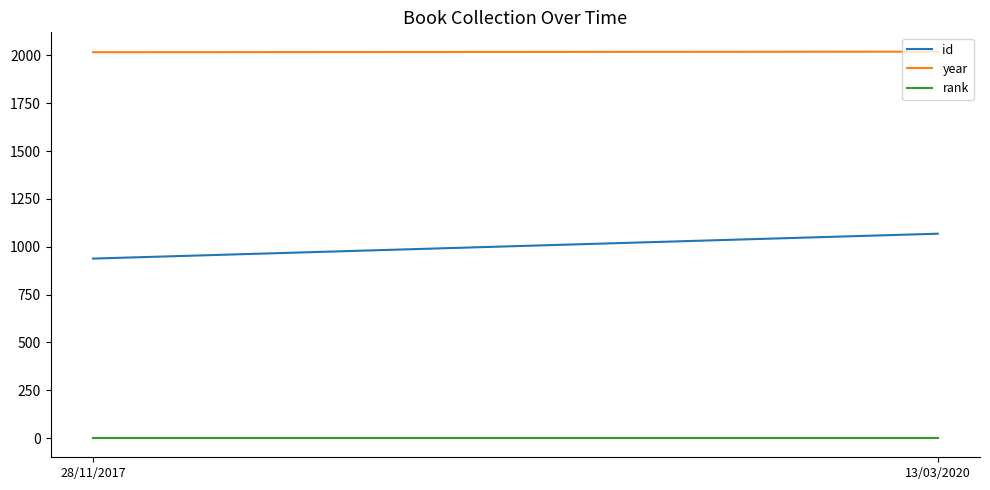

Rank the categories by rank value from highest to lowest.

28/11/2017, 13/03/2020